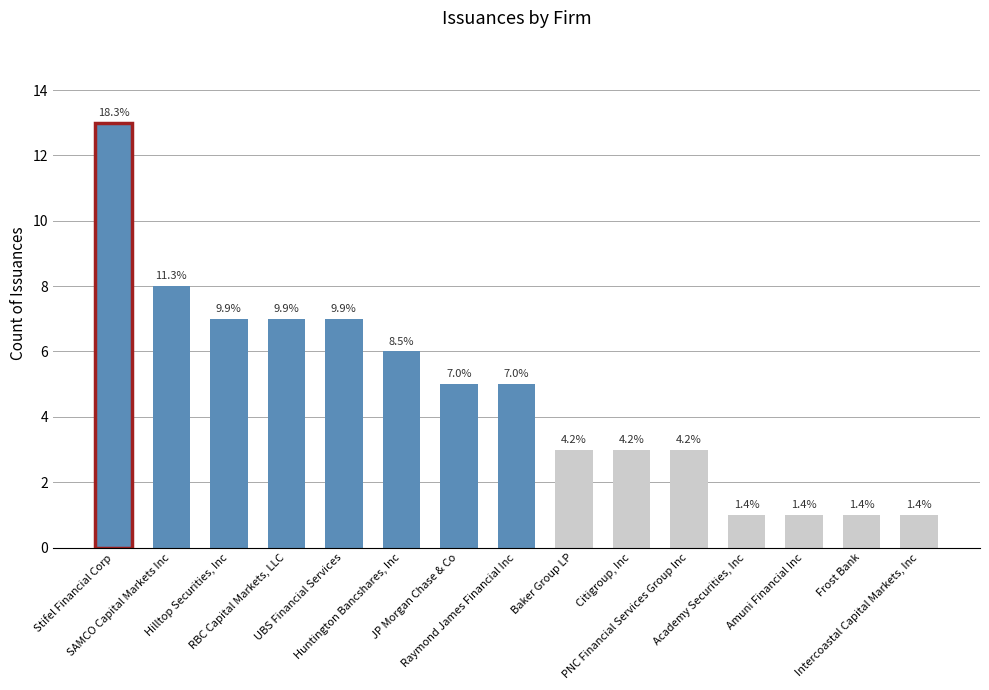

Does the chart contain any negative values?

No